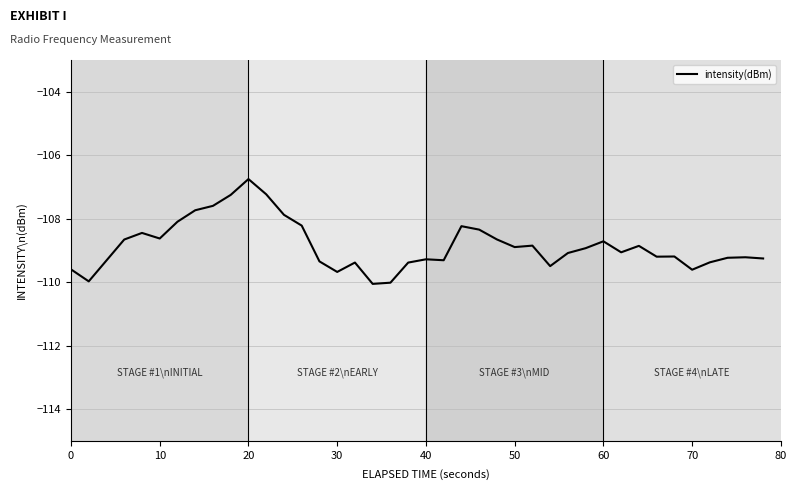

What is the difference between the maximum and minimum values?

3.3